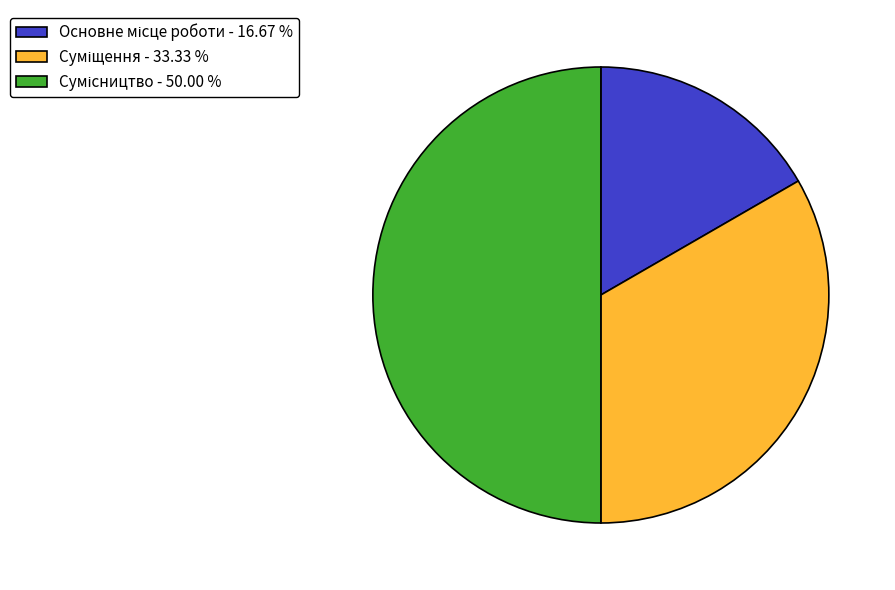

To the nearest percent, what percentage of the pie is Сумісництво?

50%